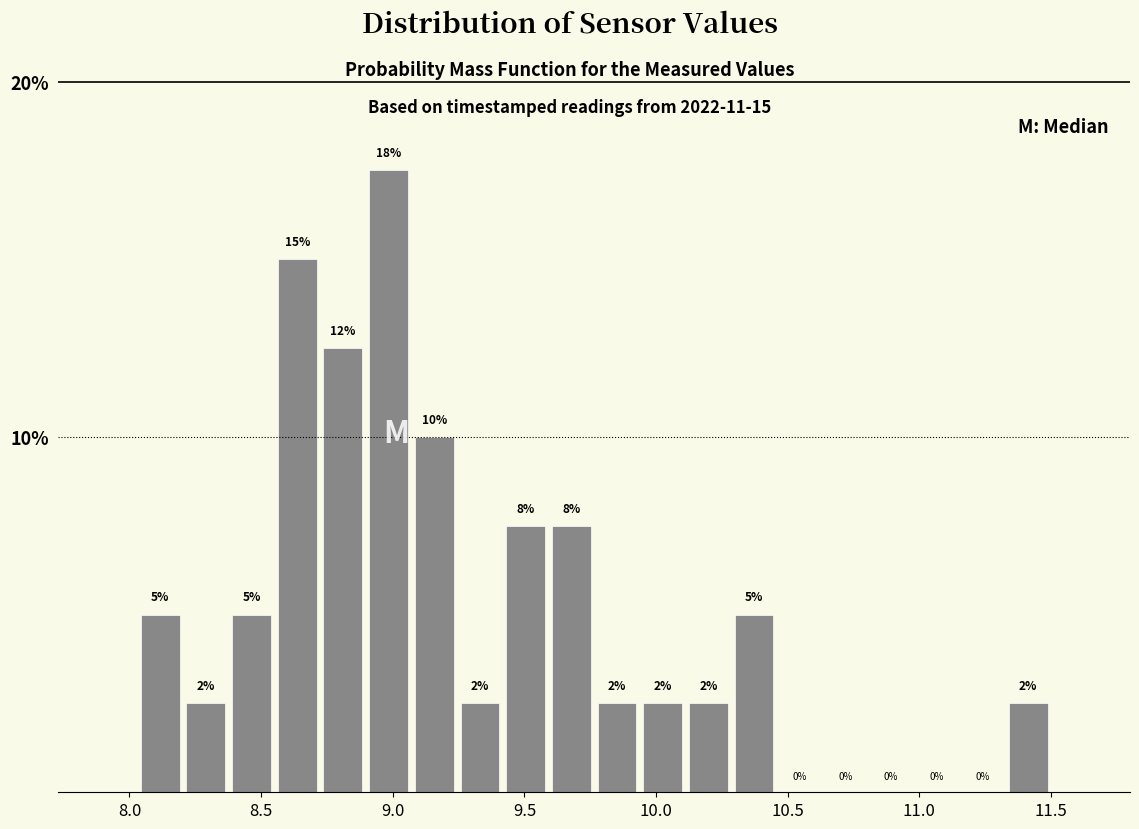

Read against the x-axis, roughly where is the centre of the tallest bar?

9.00